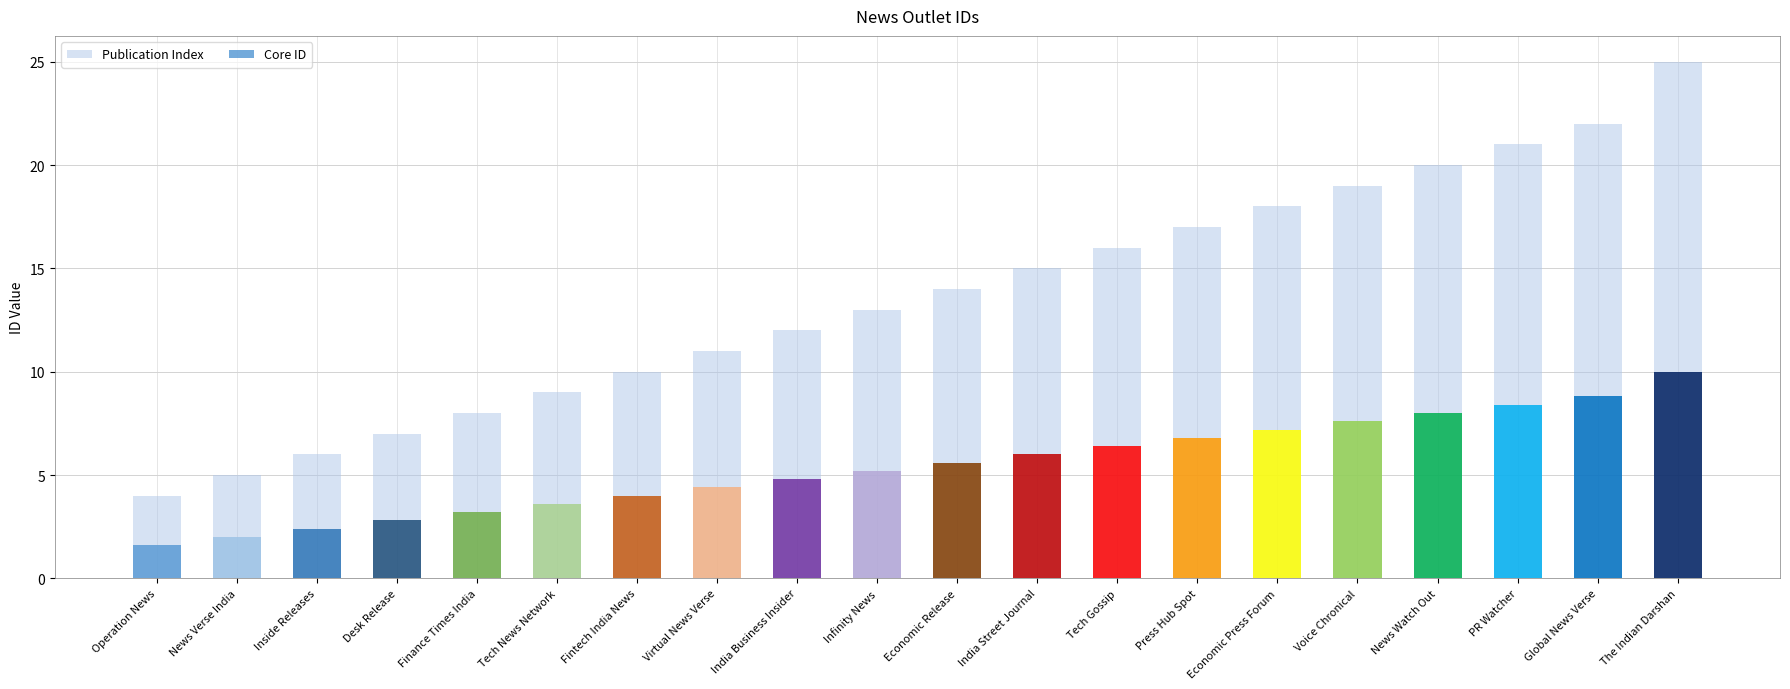

What is the difference between the second highest and minimum values in the Core ID series?

7.2